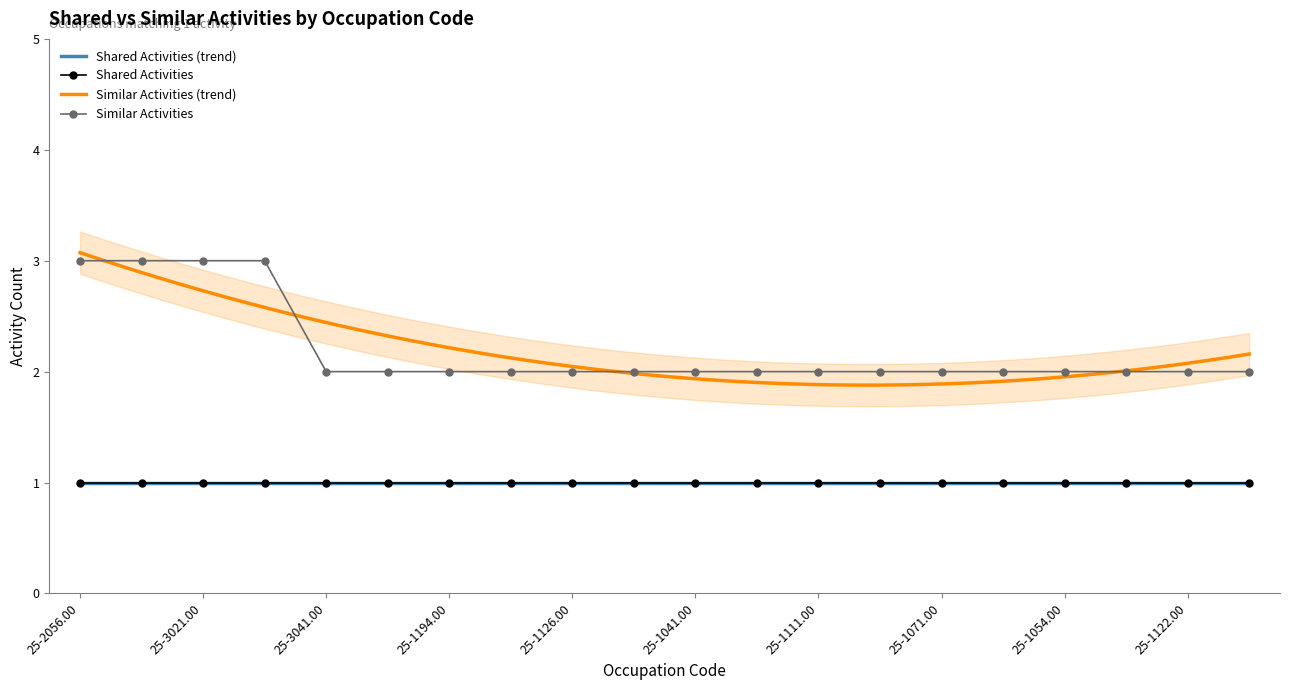

What is the average value?

2